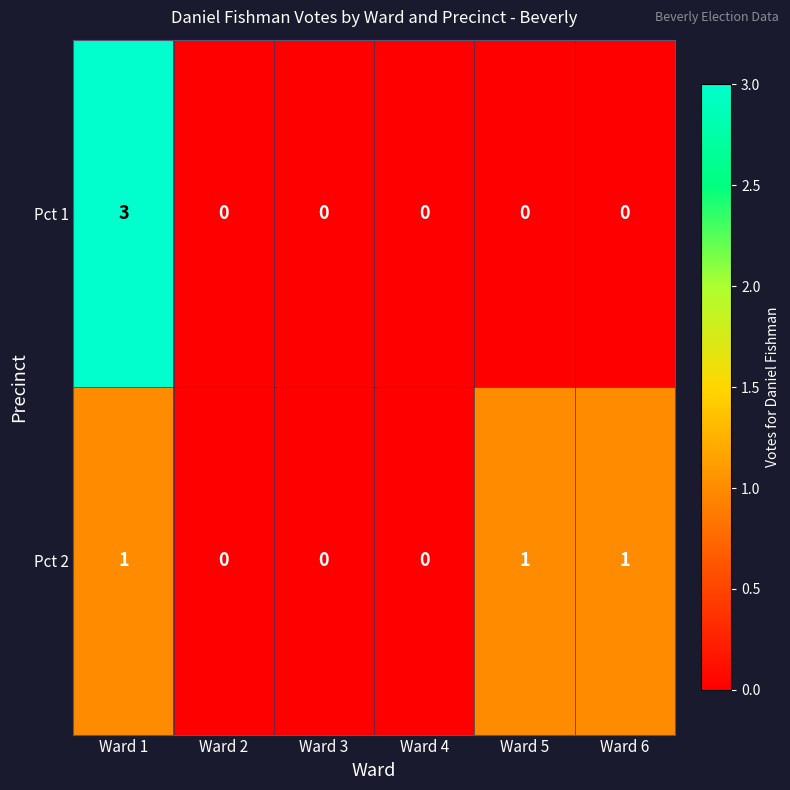

Reading left to right, list all the values displayed in this chart.

Pct 1: Ward 1=3	Ward 2=0	Ward 3=0	Ward 4=0	Ward 5=0	Ward 6=0
Pct 2: Ward 1=1	Ward 2=0	Ward 3=0	Ward 4=0	Ward 5=1	Ward 6=1